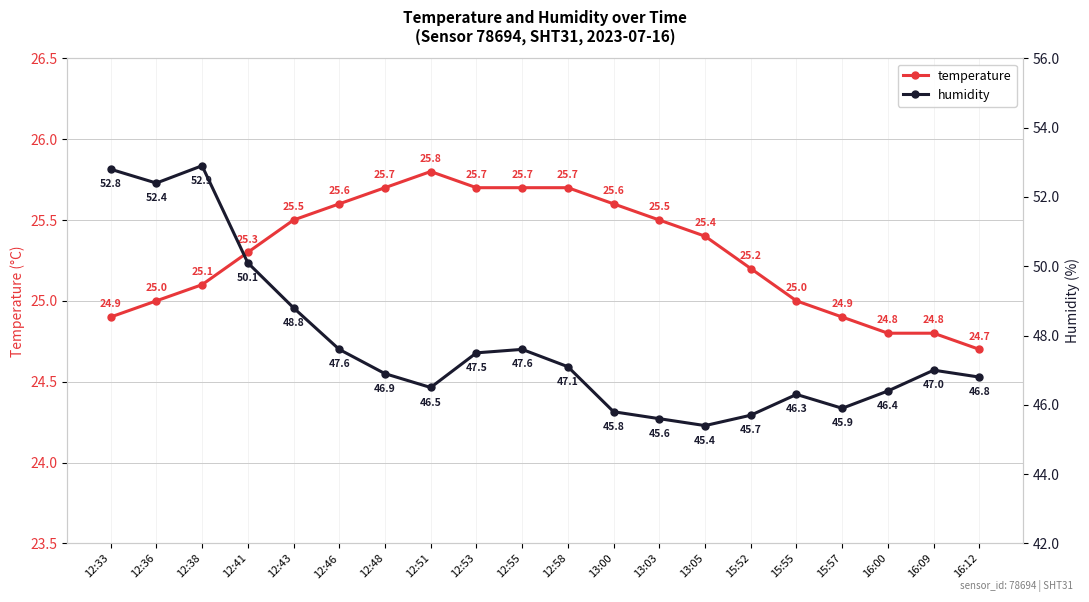

True or false: humidity and temperature cross at least once.

False